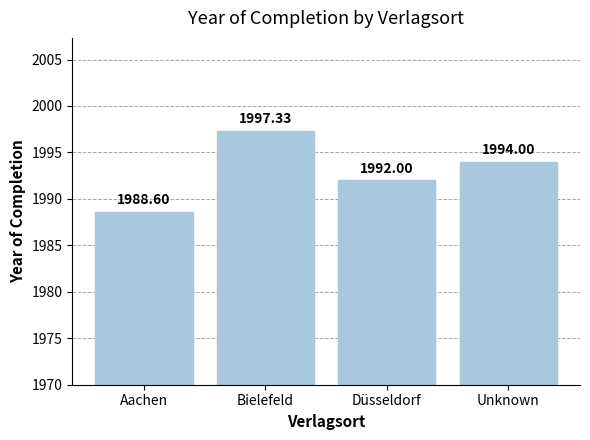

Between Aachen and Unknown, which is larger?

Unknown